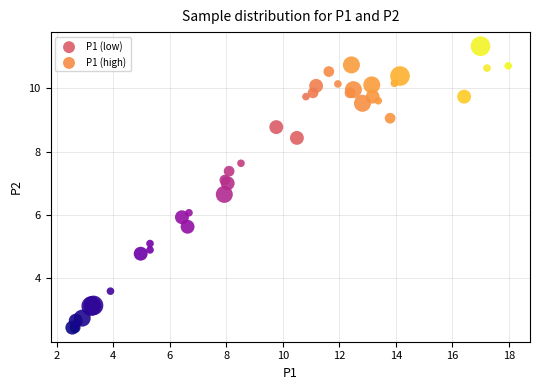

Which series has the widest spread of Y values?

P1 (low)